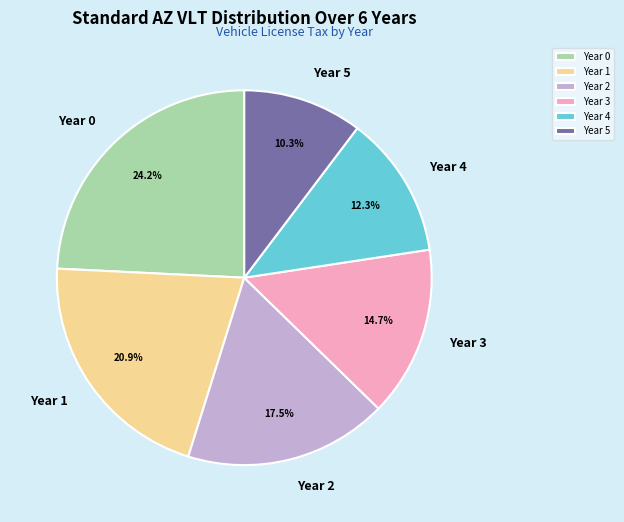

Between Year 3 and Year 4, which is larger?

Year 3